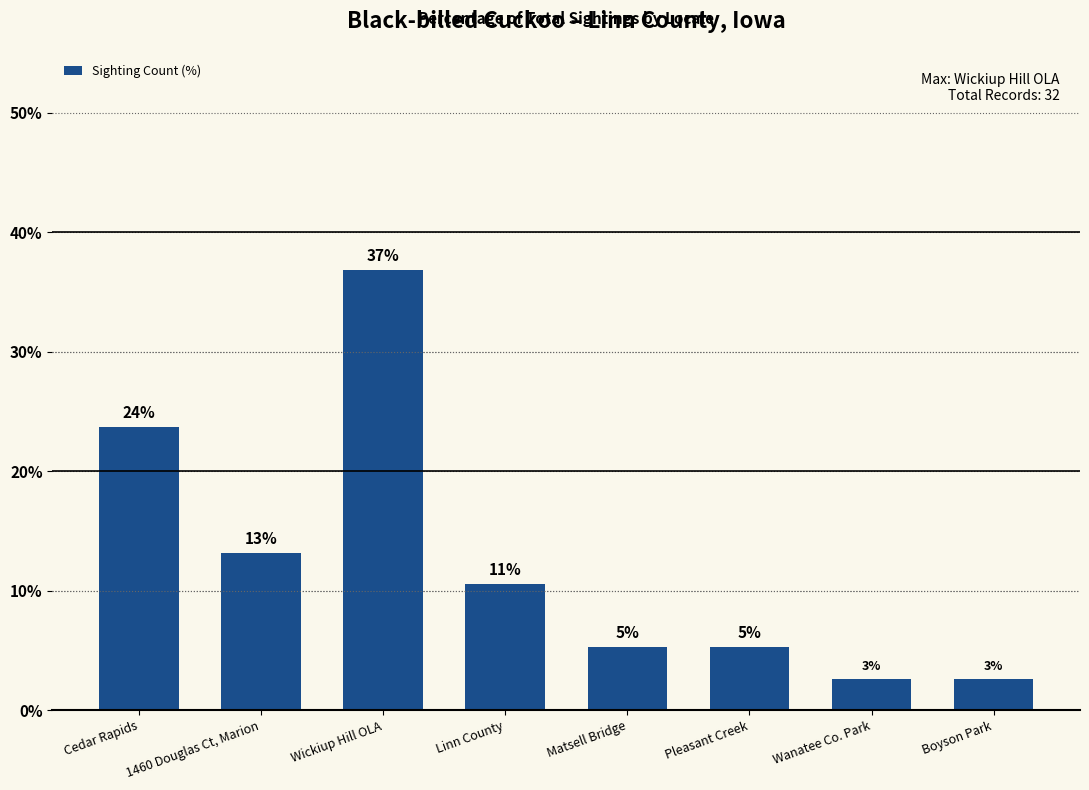

At which label is the value closest to 19?

Cedar Rapids